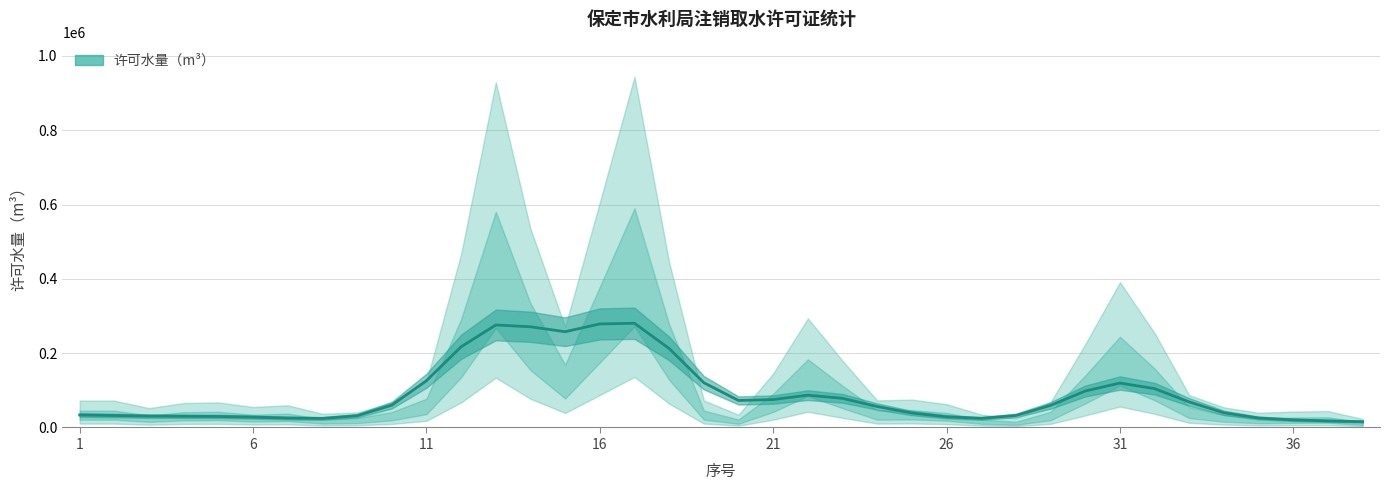

True or false: the data has more than 2 interior local peaks.

True